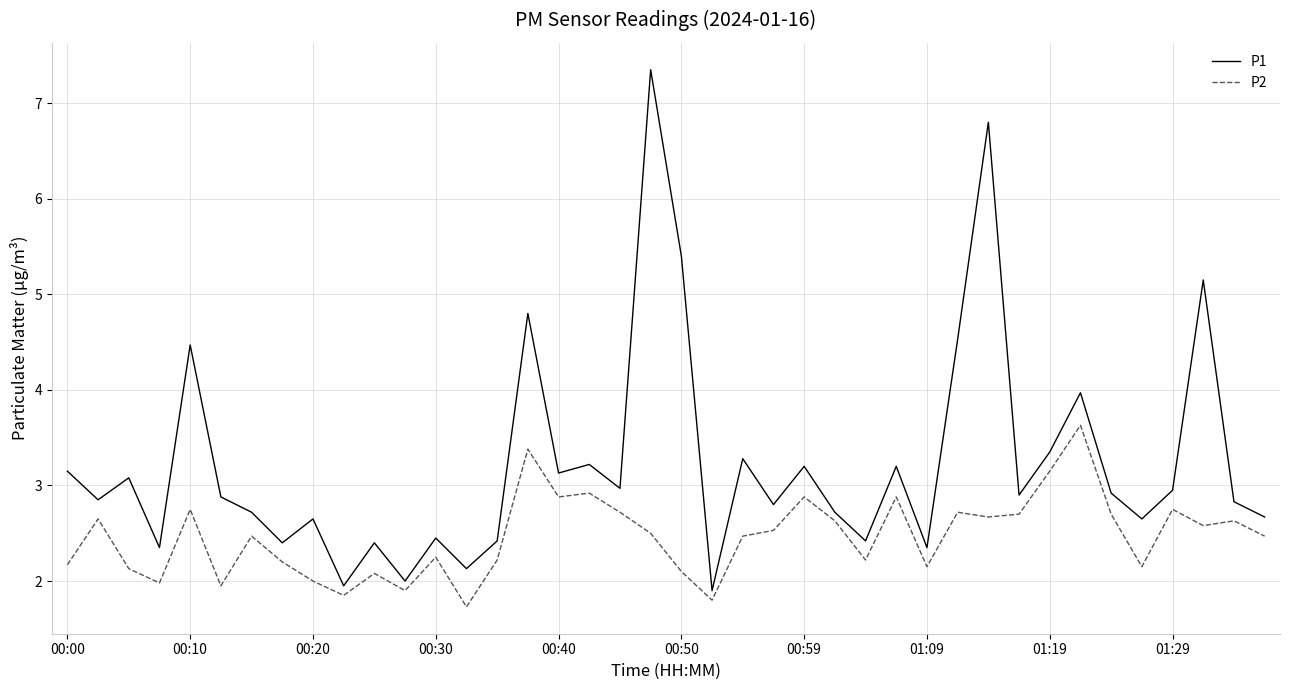

At how many categories does at least one series exceed 6?

2